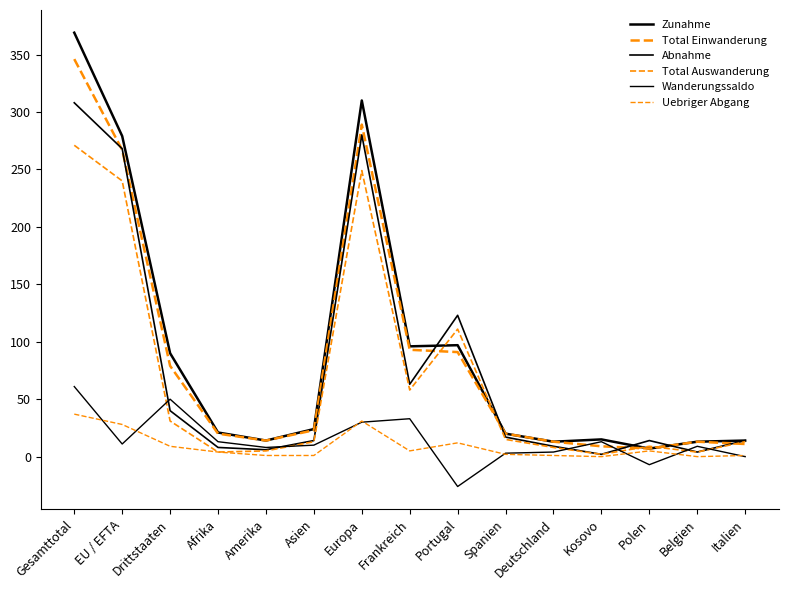

How many interior local peaks does the Total Auswanderung series have?

3